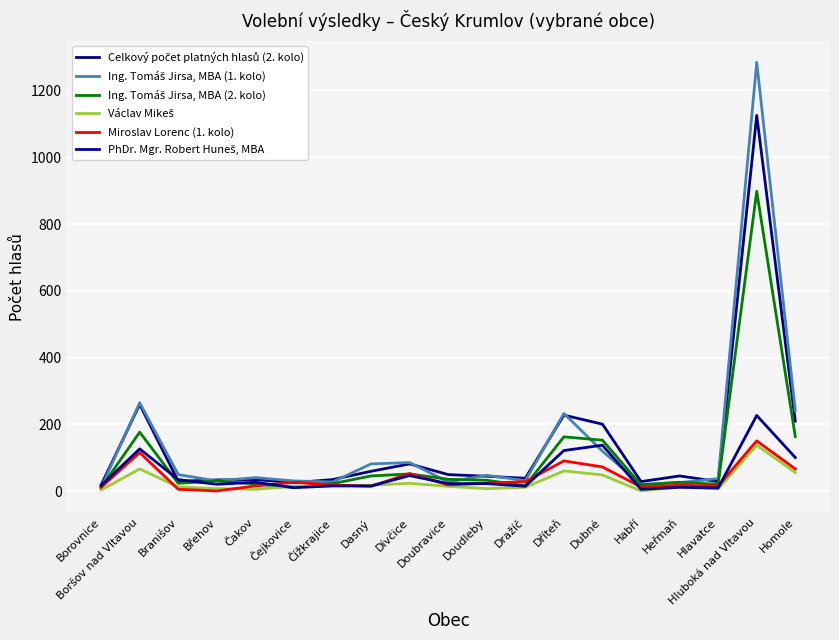

At which category is the sum across all series the highest?

Hluboká nad Vltavou